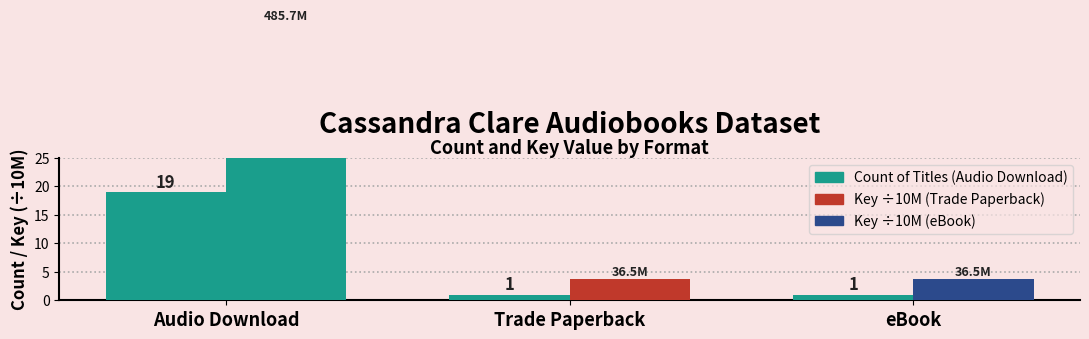

What is the label of the 3rd bar from the left?

eBook